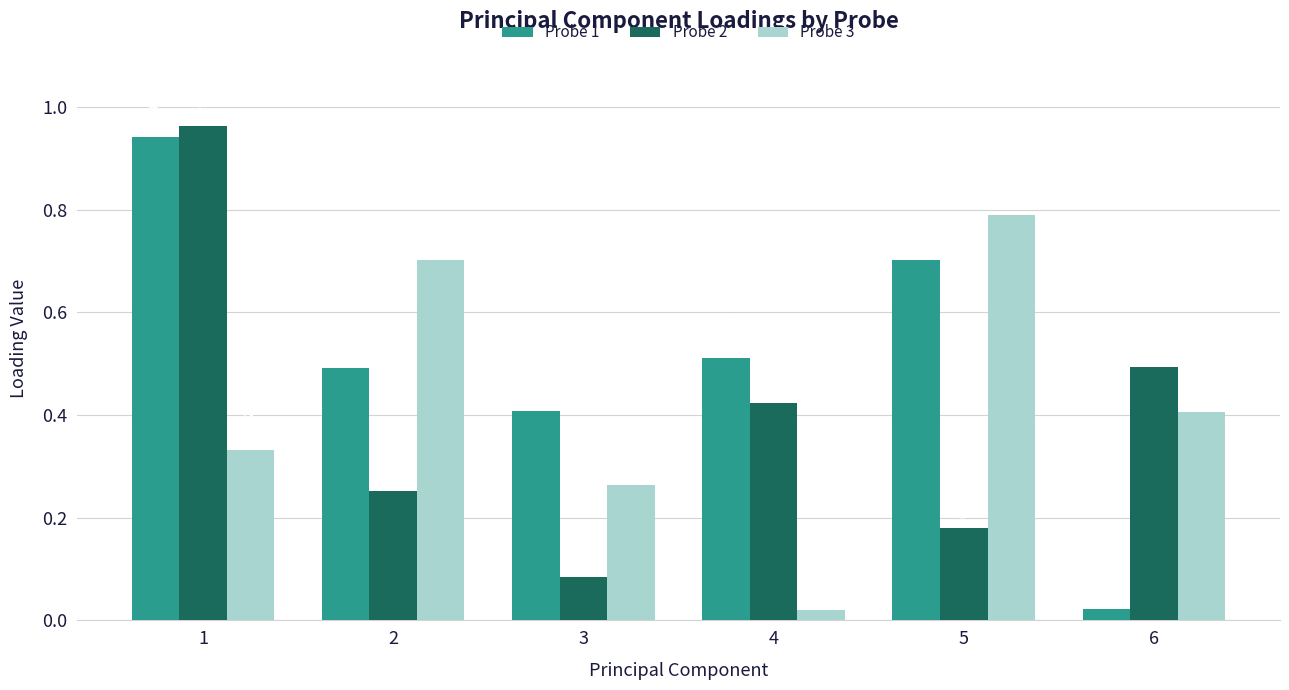

List the series in order of their overall mean, lowest first.

Probe 2, Probe 3, Probe 1